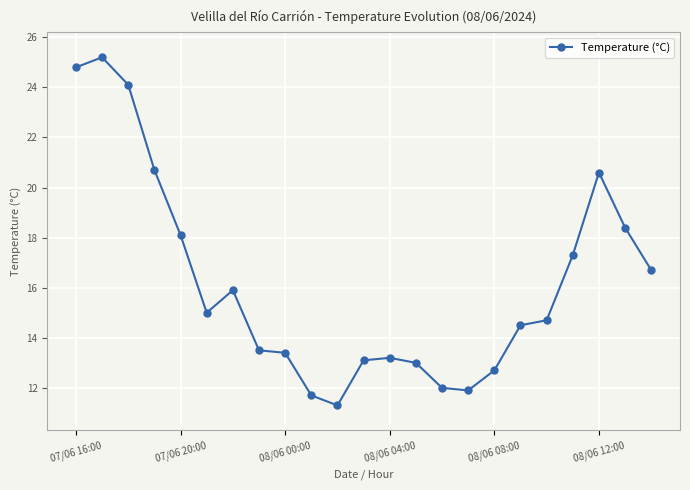

Is this an area chart (filled region under the line)?

No